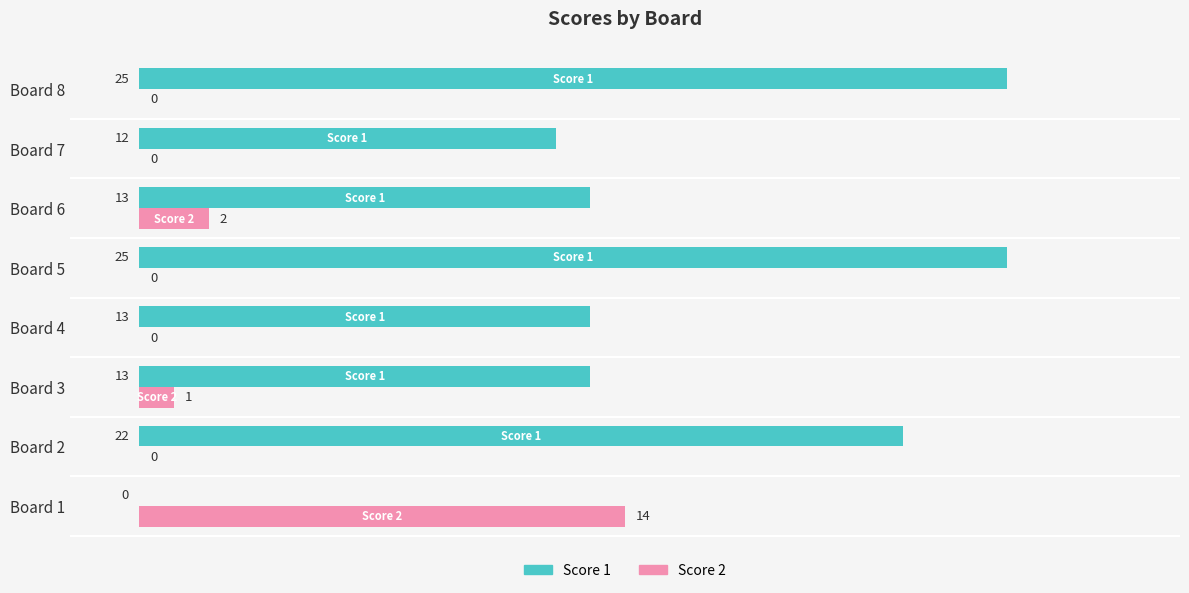

What is the maximum value for Score 1?

25